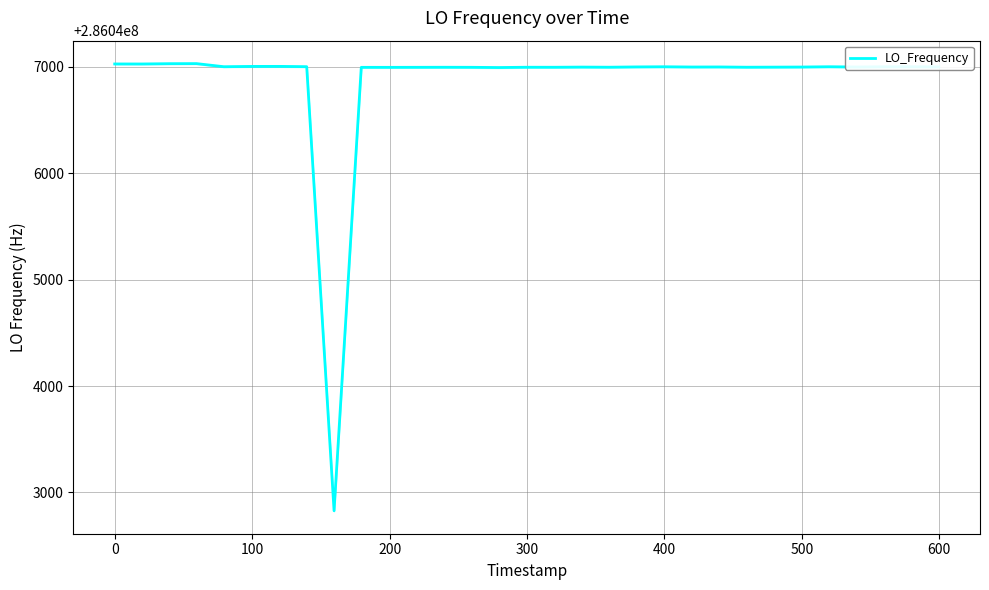

What is the minimum value shown in the chart?

286042828.0